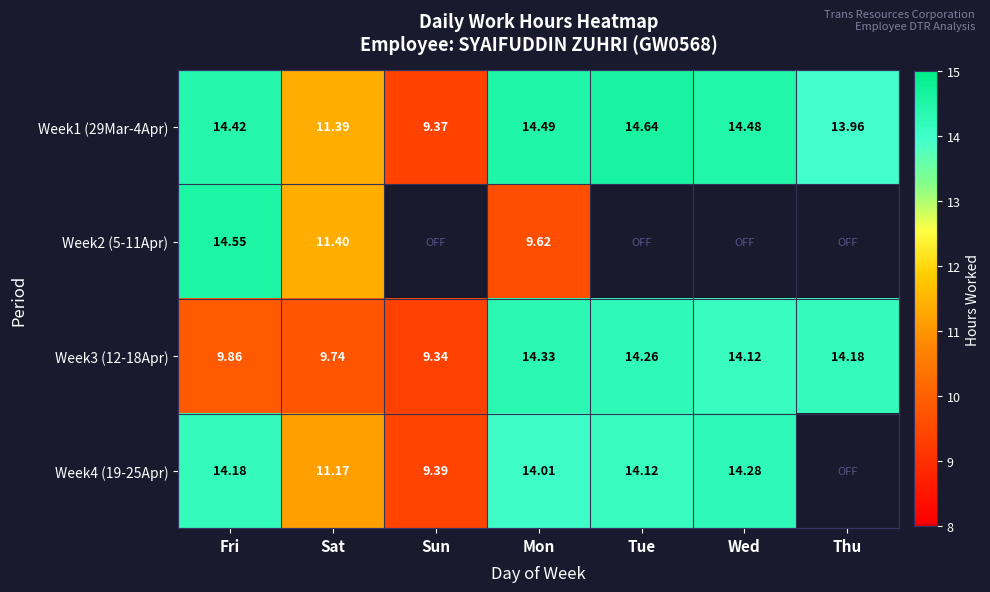

How many data points does each series have?

7